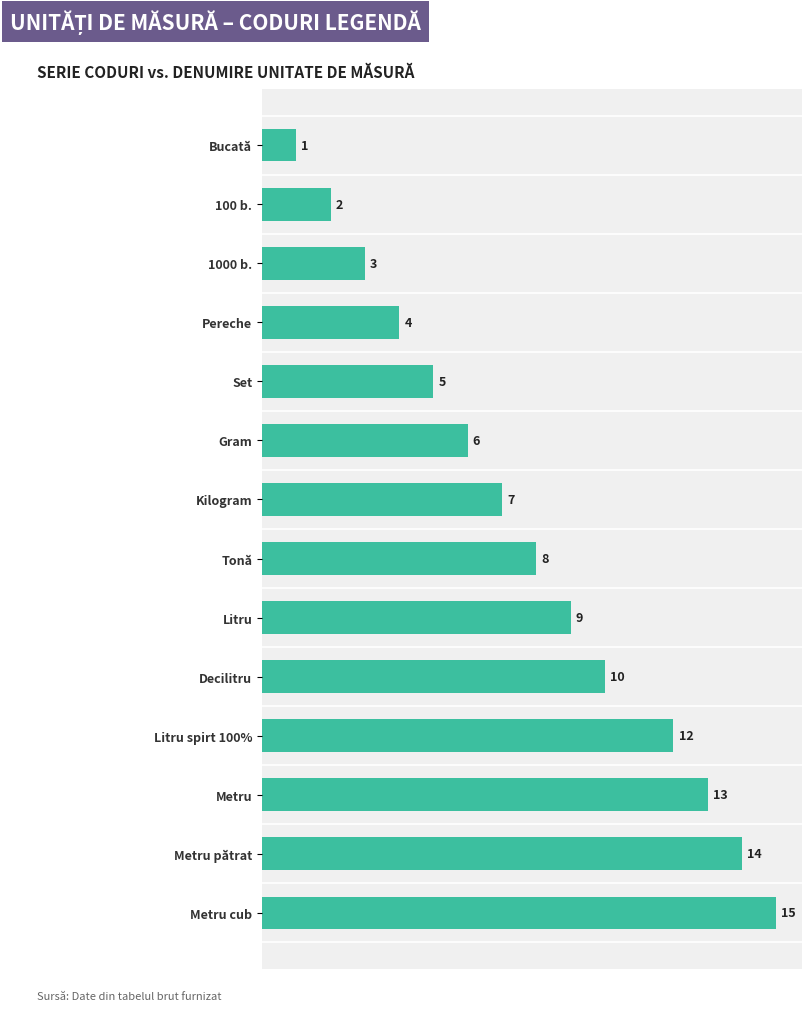

Reading top to bottom, transcribe all the data shown in this chart.

Bucată=1	100 b.=2	1000 b.=3	Pereche=4	Set=5	Gram=6	Kilogram=7	Tonă=8	Litru=9	Decilitru=10	Litru spirt 100%=12	Metru=13	Metru pătrat=14	Metru cub=15